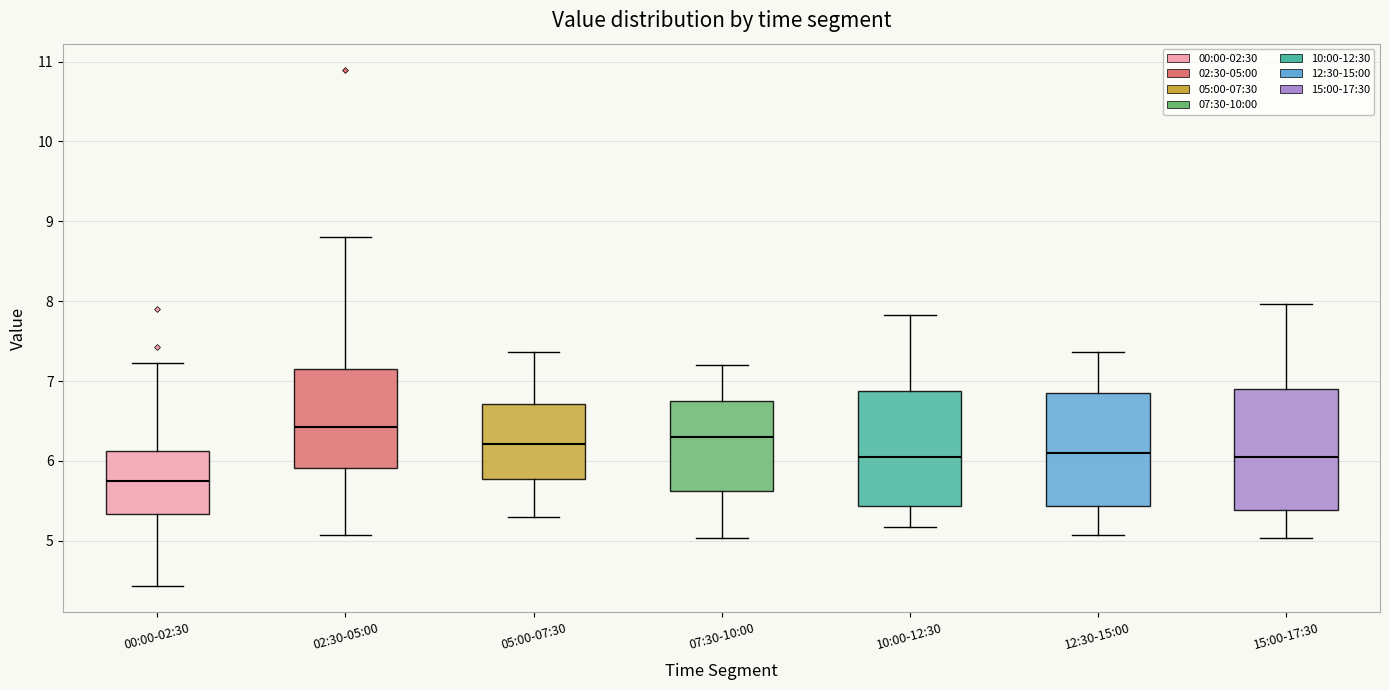

Reading left to right, transcribe this box plot: for each box, give where its median line is, the range the box spans, and where its two whiskers end, as read against the y-axis. The values are not printed on the chart, so give them approximately, as read against the axis.

00:00-02:30: median 5.8, box 5.3 to 6.1, whiskers 4.4 to 7.2
02:30-05:00: median 6.4, box 5.9 to 7.2, whiskers 5.1 to 8.8
05:00-07:30: median 6.2, box 5.8 to 6.7, whiskers 5.3 to 7.4
07:30-10:00: median 6.3, box 5.6 to 6.7, whiskers 5.0 to 7.2
10:00-12:30: median 6.1, box 5.4 to 6.9, whiskers 5.2 to 7.8
12:30-15:00: median 6.1, box 5.4 to 6.8, whiskers 5.1 to 7.4
15:00-17:30: median 6.1, box 5.4 to 6.9, whiskers 5.0 to 8.0